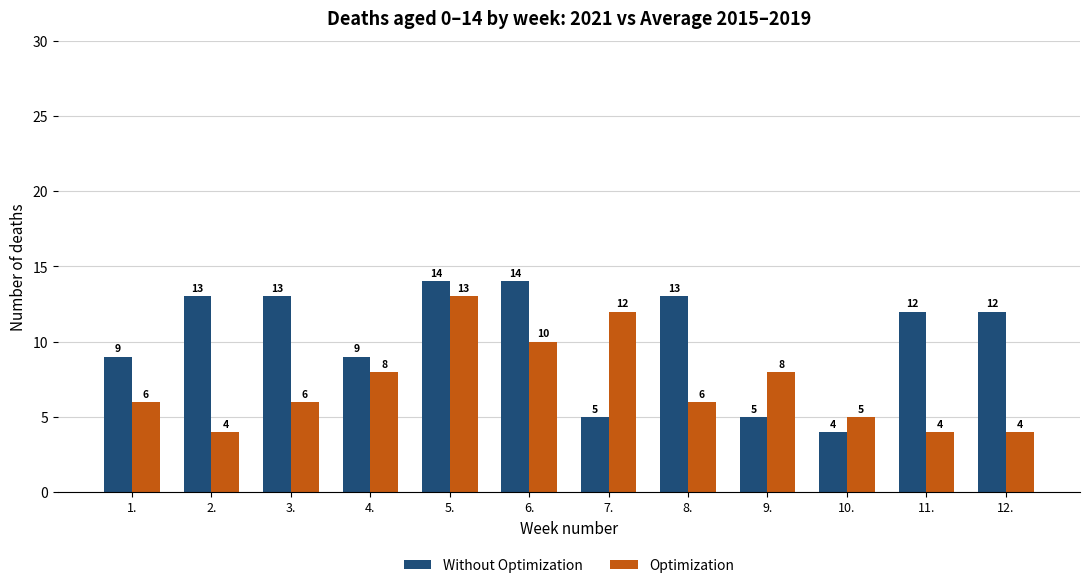

How many Optimization values are between 5 and 10?

7